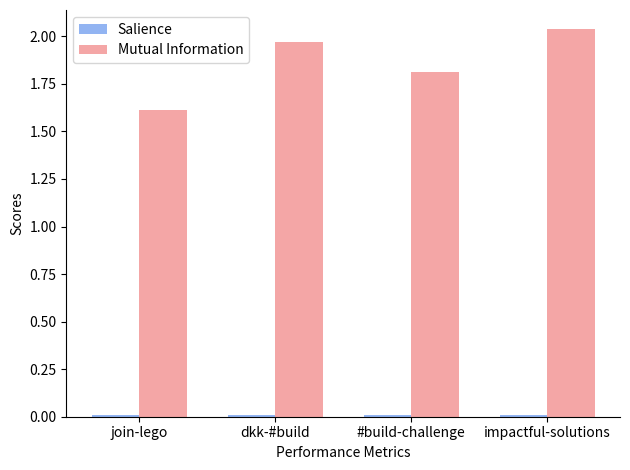

Which series has the largest total across all categories?

Mutual Information